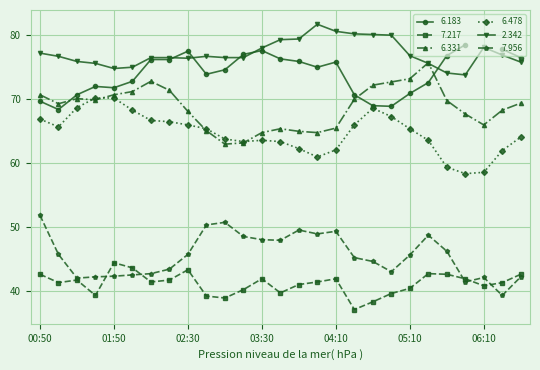

True or false: 6.478 has more than 0 interior local peaks.

True